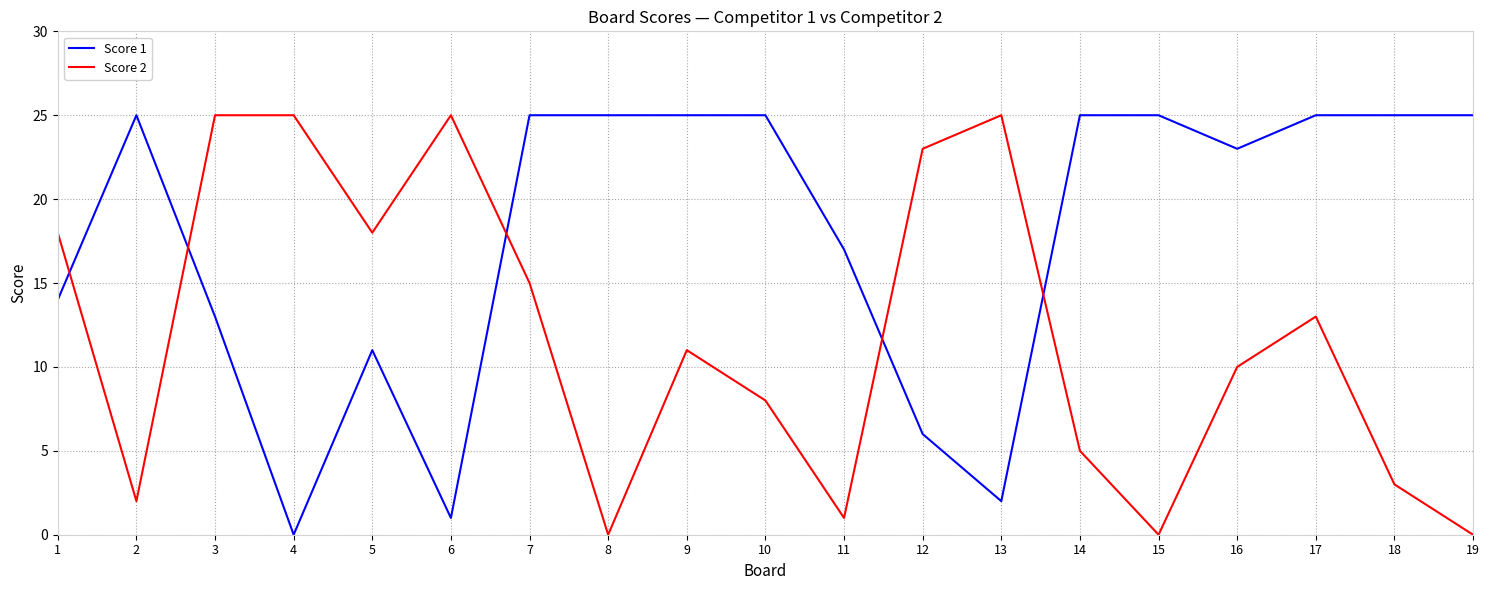

What is the difference between the maximum and minimum values in the Score 2 series?

25